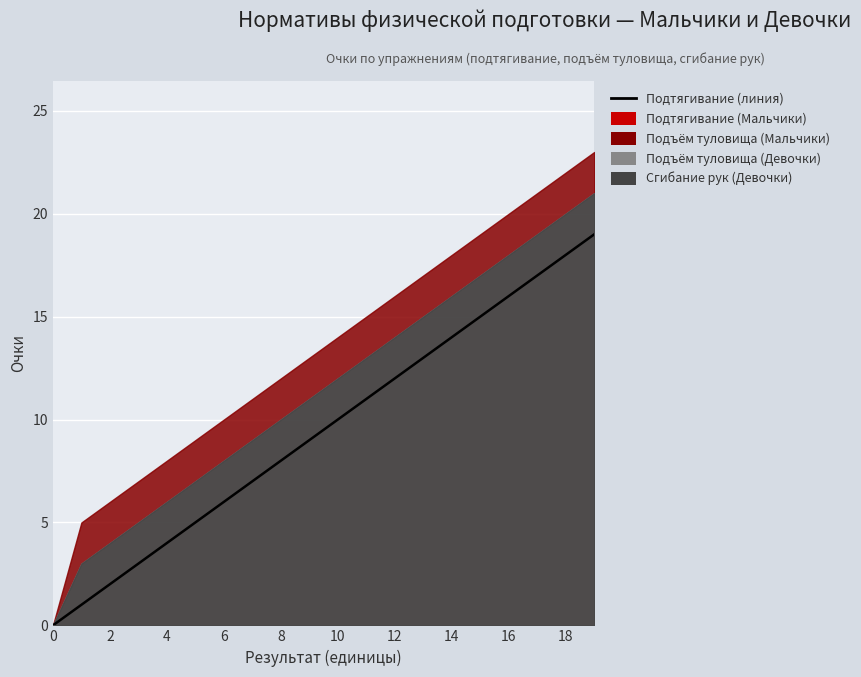

True or false: Сгибание рук (Девочки) and Подъём туловища (Мальчики) cross at least once.

False